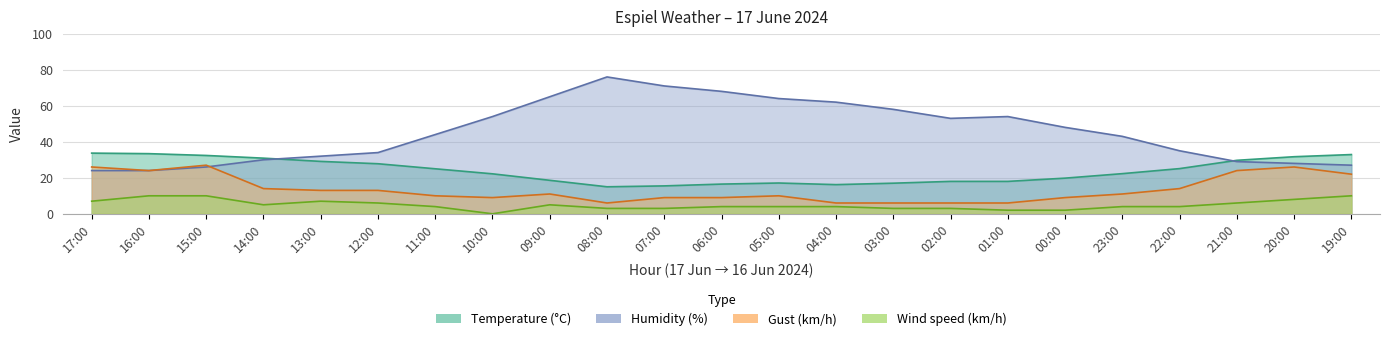

At which label is Gust (km/h) closest to 16?

14:00